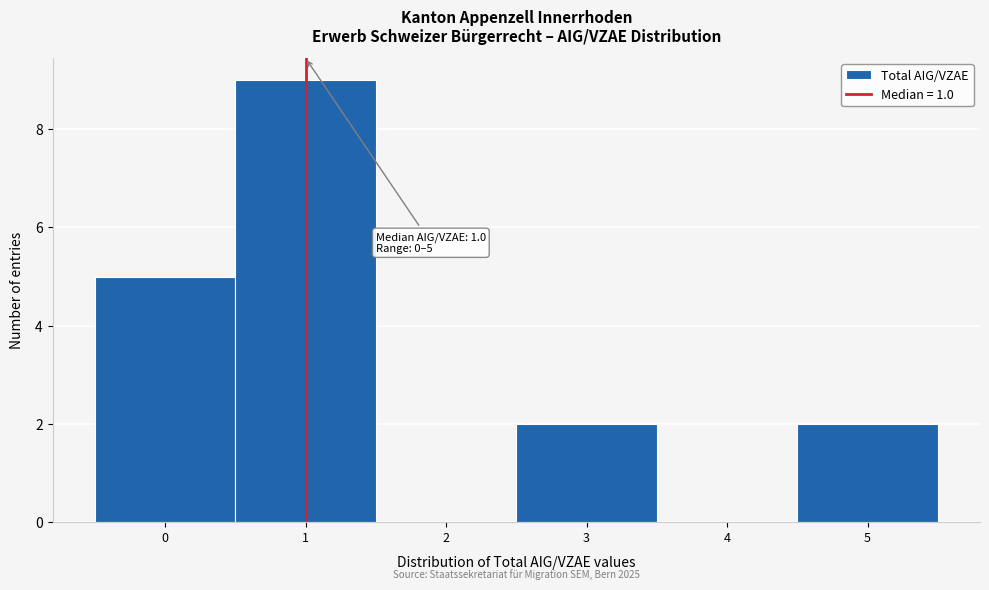

Over which range of the x-axis is the bar tallest?

0.5 to 1.5